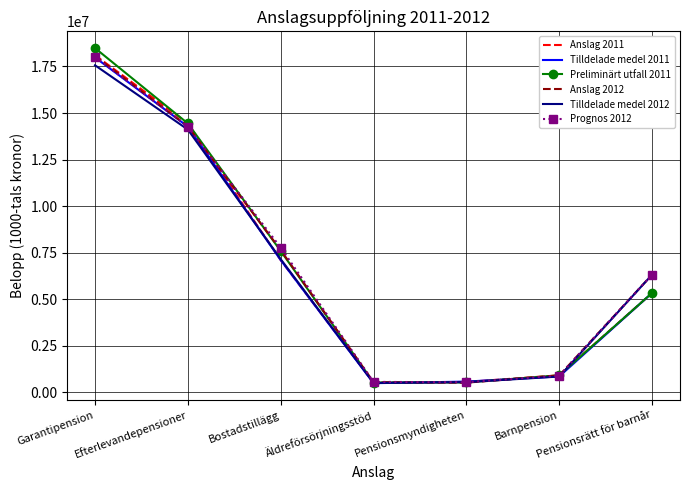

What is the smallest value displayed?

498505